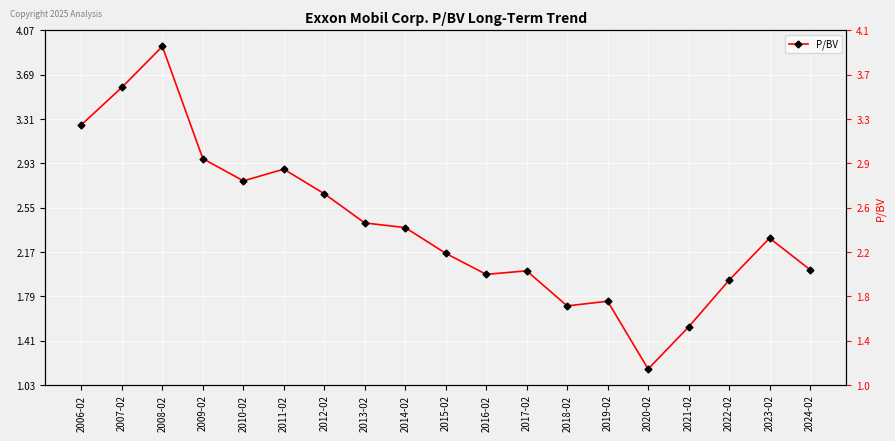

What is the label of the 3rd point from the right?

2022-02